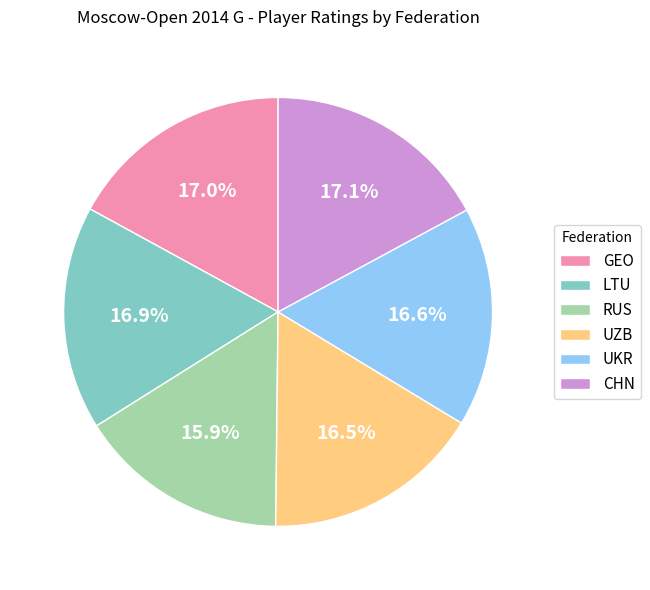

How many slices are in this pie chart?

6